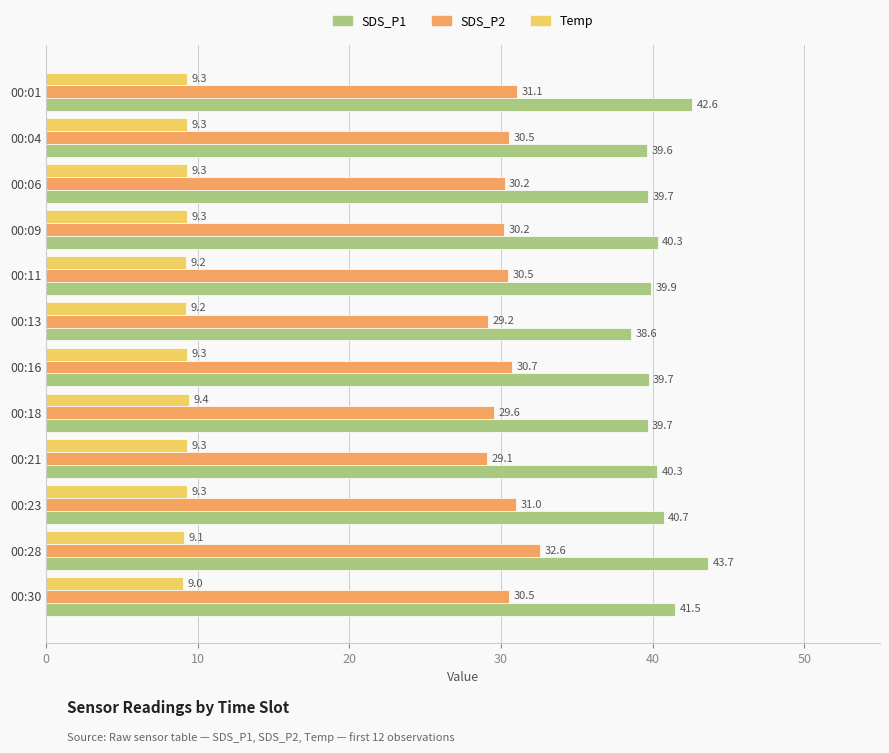

Is it true that SDS_P2 equals 51.0 at 00:30?

False